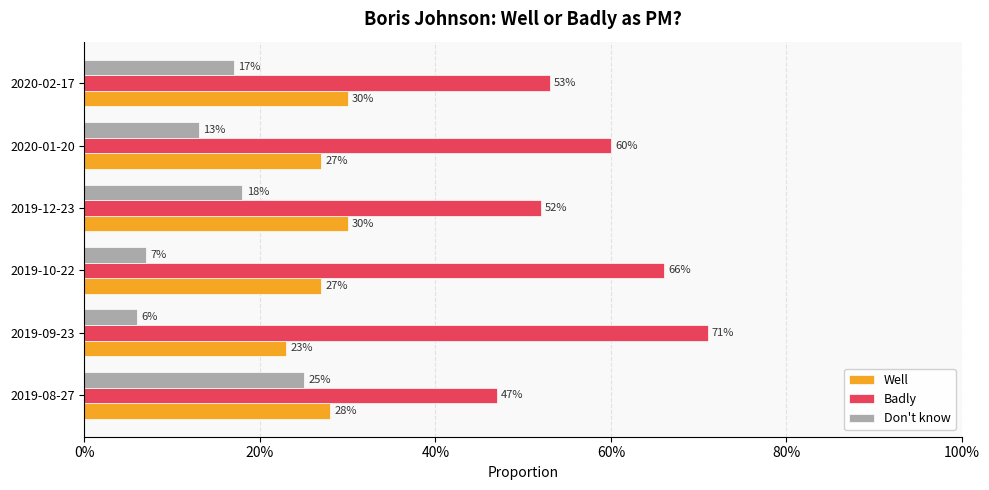

What are all the series names shown in the legend?

Well, Badly, Don't know